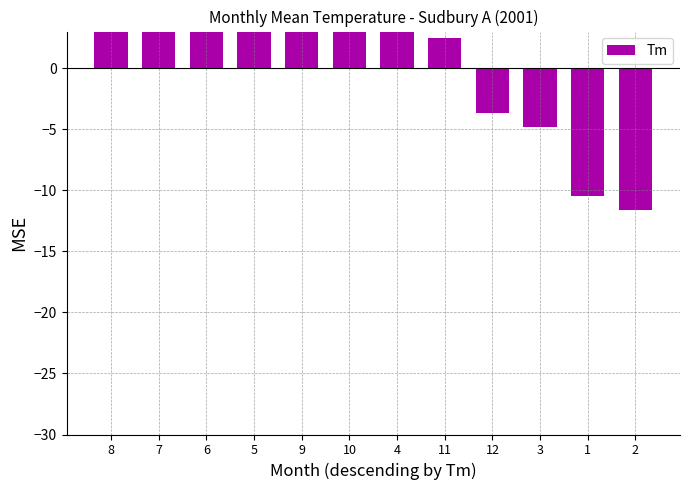

What is the change in value from 4 to 1?

-15.5